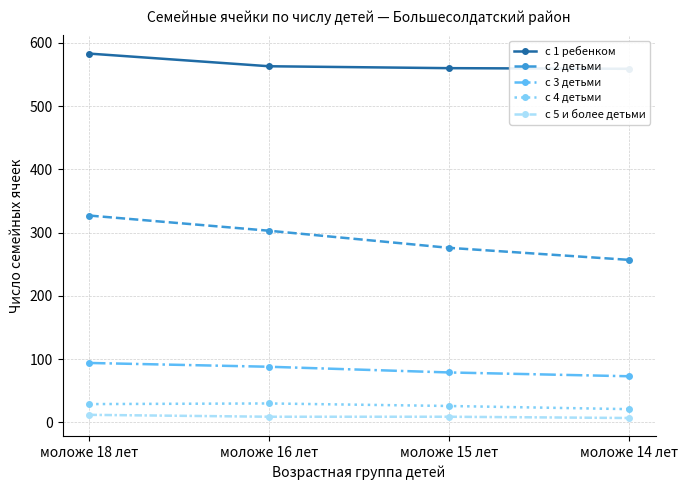

What is the highest value of the с 3 детьми series?

94